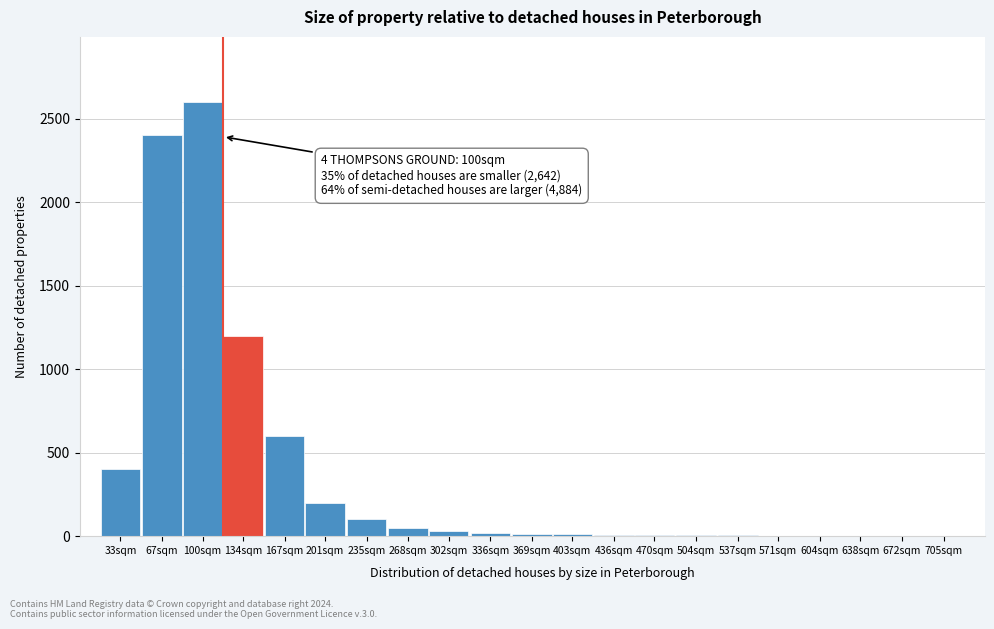

Which label corresponds to the largest value in the chart?

100sqm